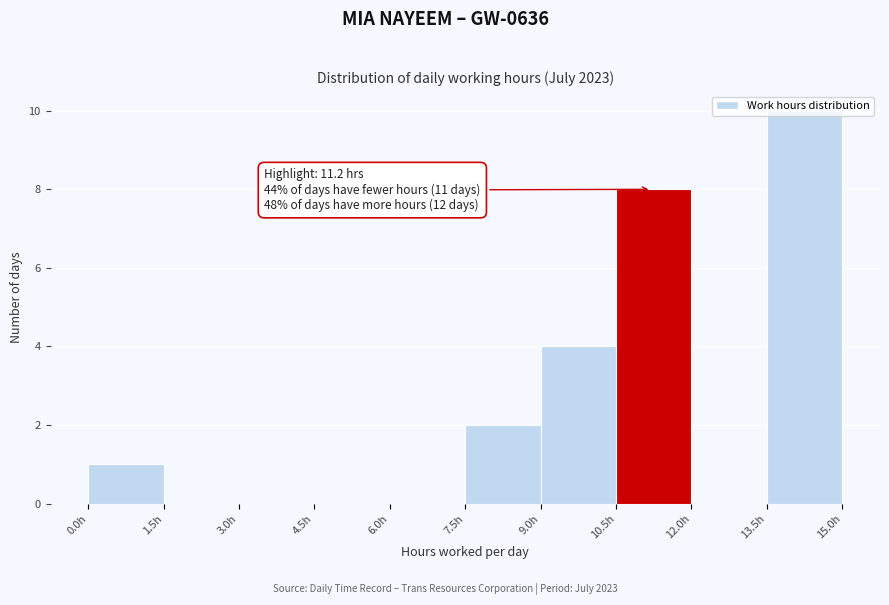

Which range on the x-axis has the tallest bar?

13.5 to 15.0